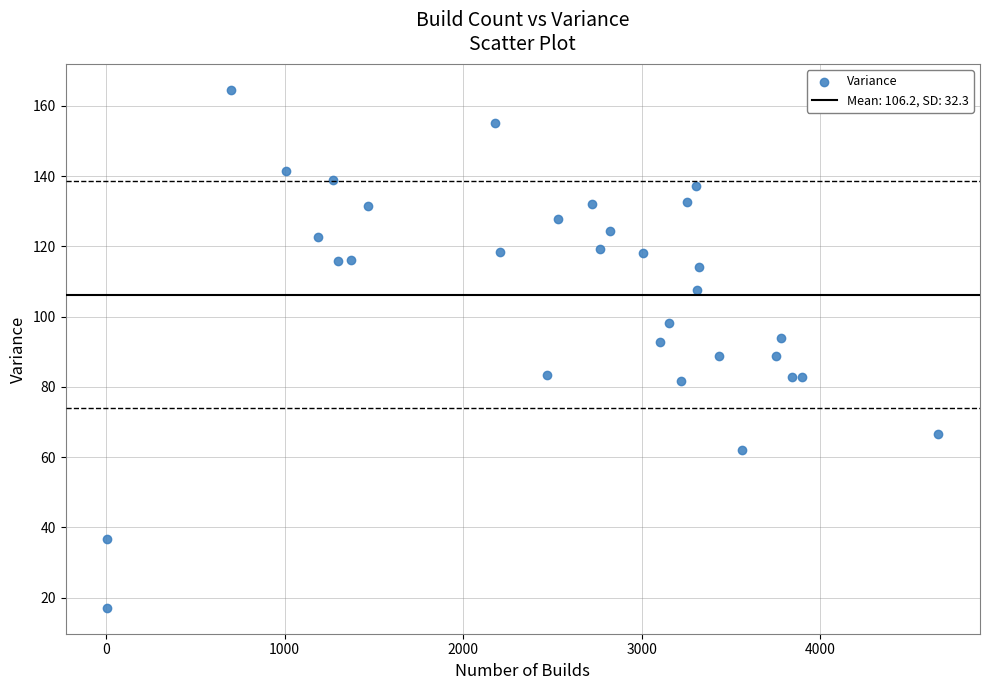

What is the range of Y values (max minus min)?

147.5